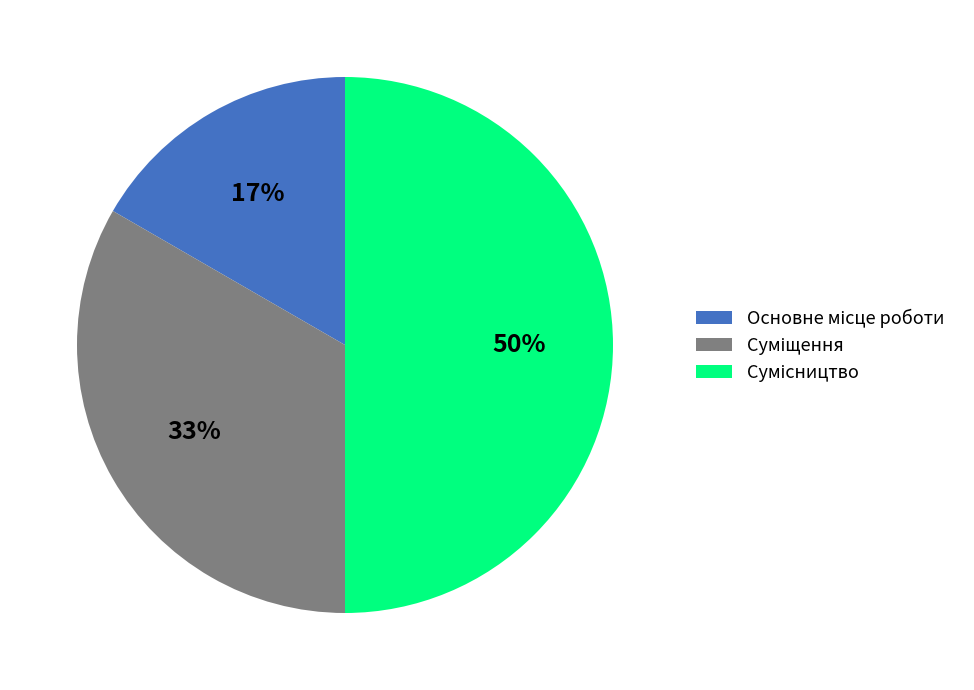

To the nearest percent, what is the difference between the largest and smallest slice percentages?

33%